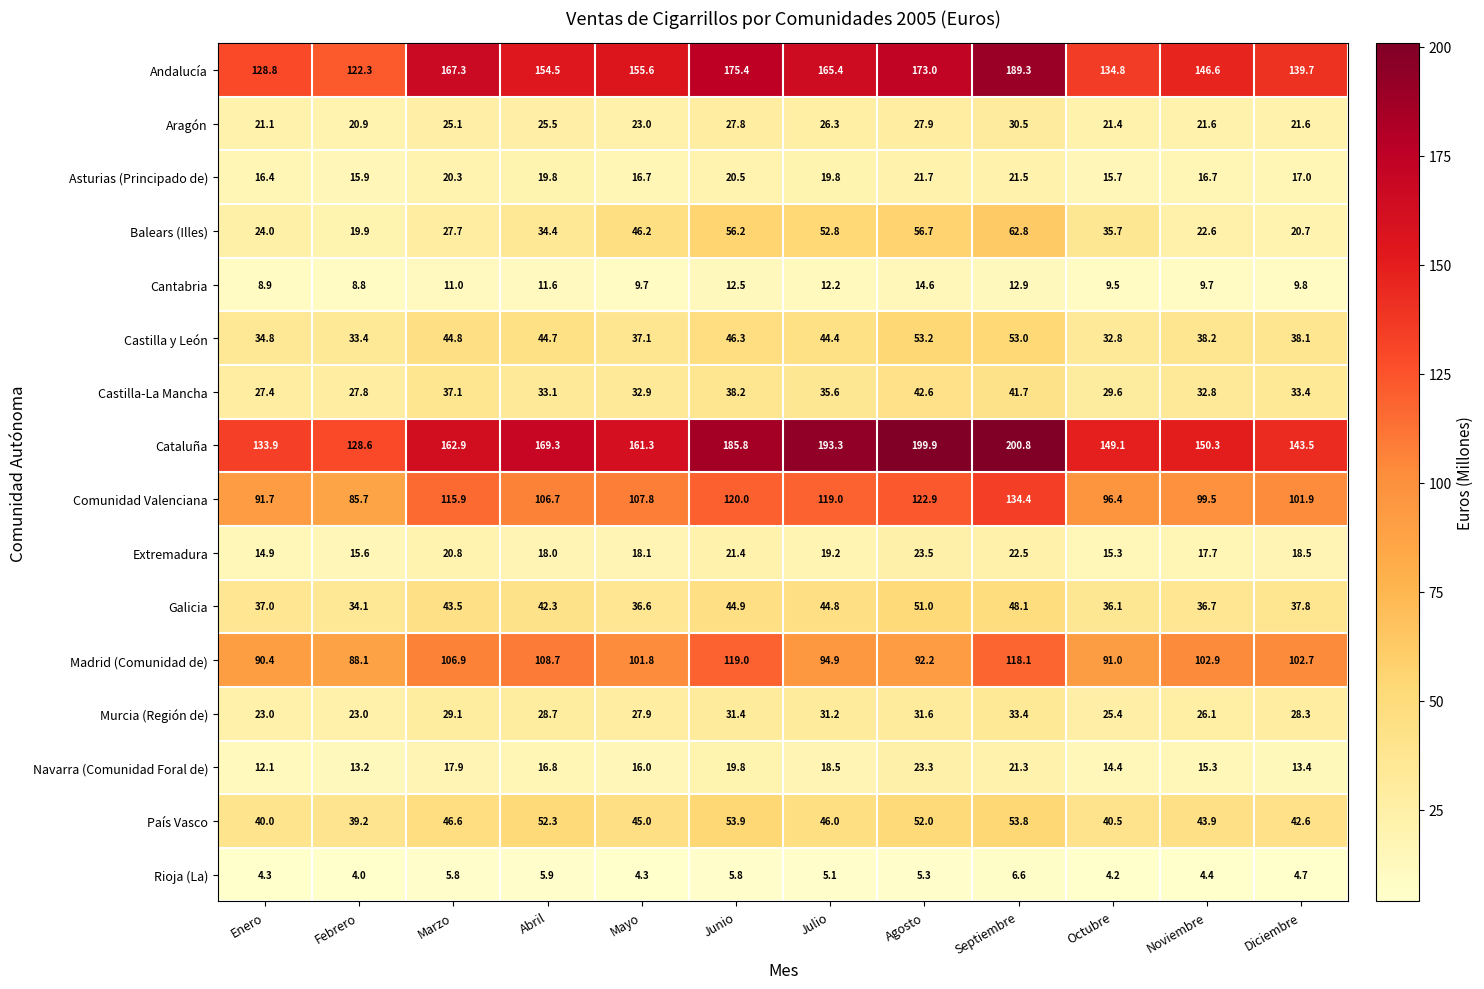

At which label is Galicia closest to 42?

Abril